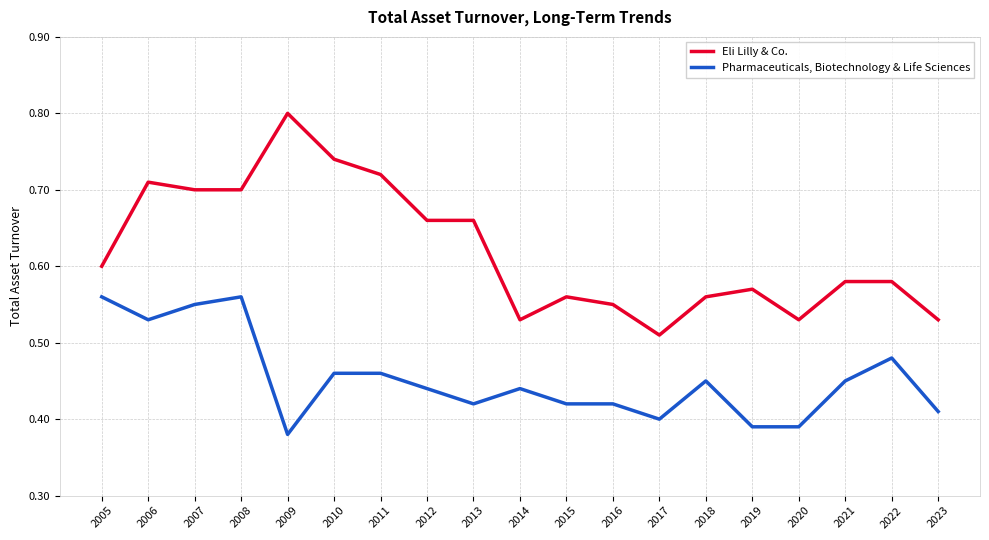

Which series changed the most between 2009 and 2016?

Eli Lilly & Co.